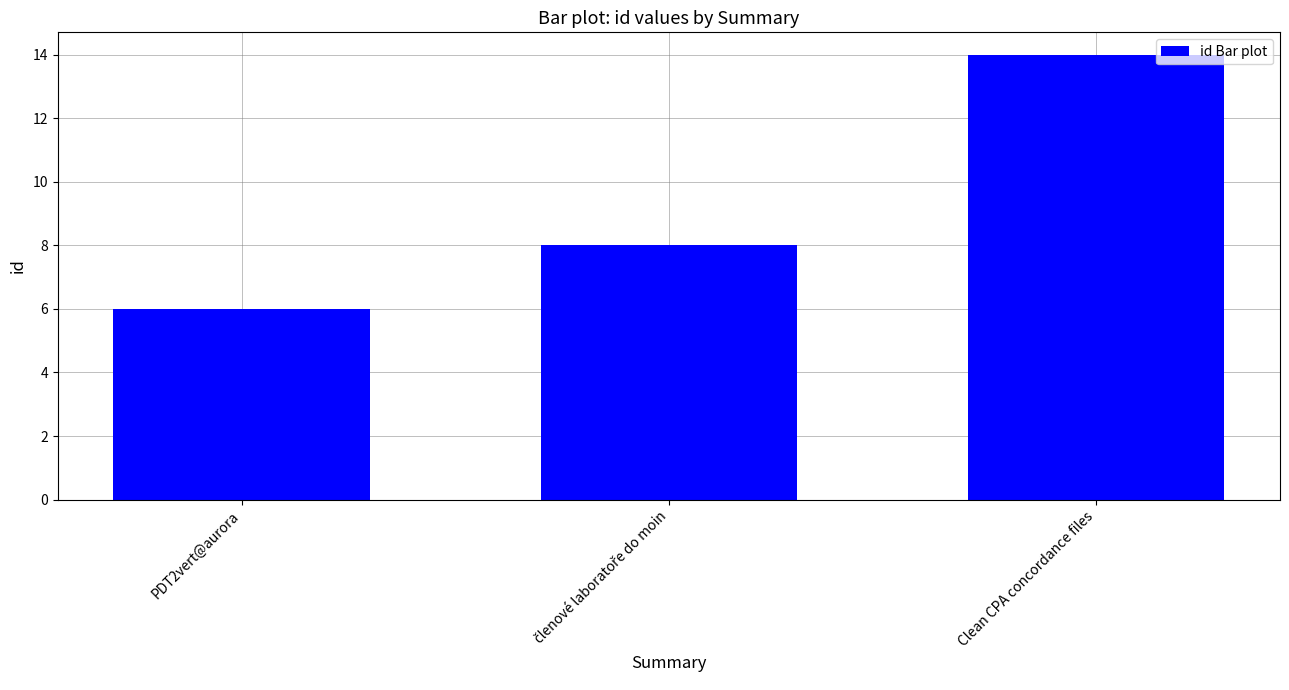

How many bars are there in total?

3